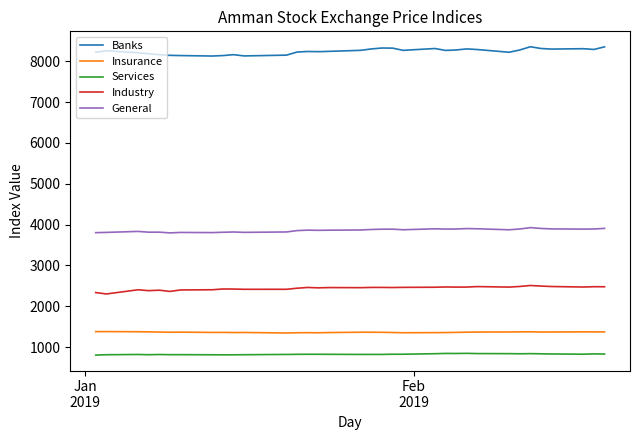

What is the highest value of the Banks series?

8352.7